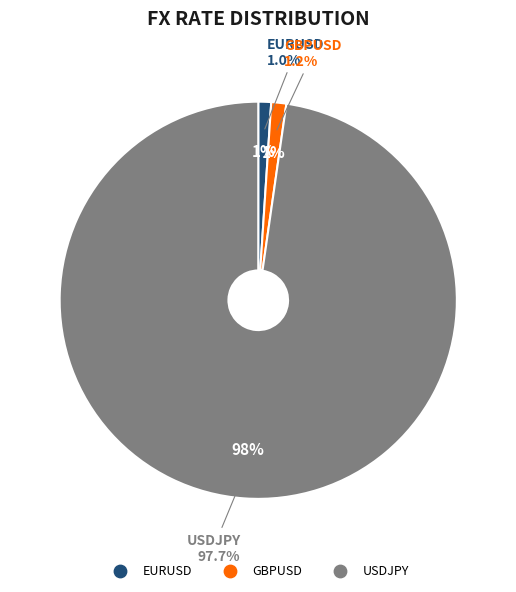

The USDJPY slice represents 99% of the pie. True or false?

False